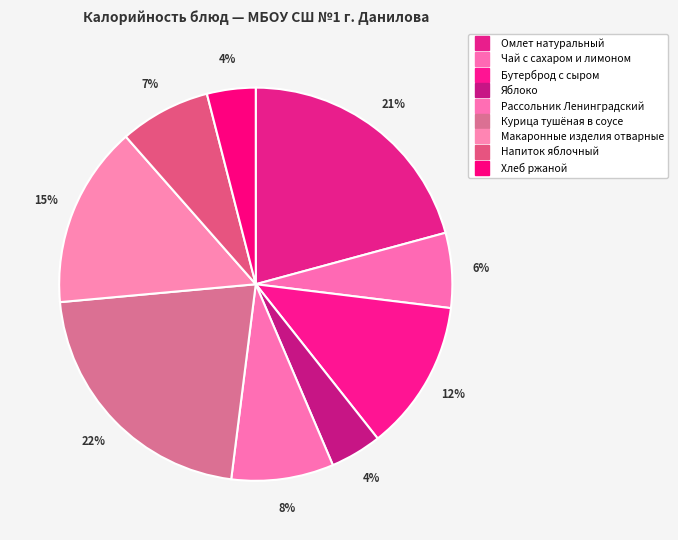

Count the number of slices in the pie.

9